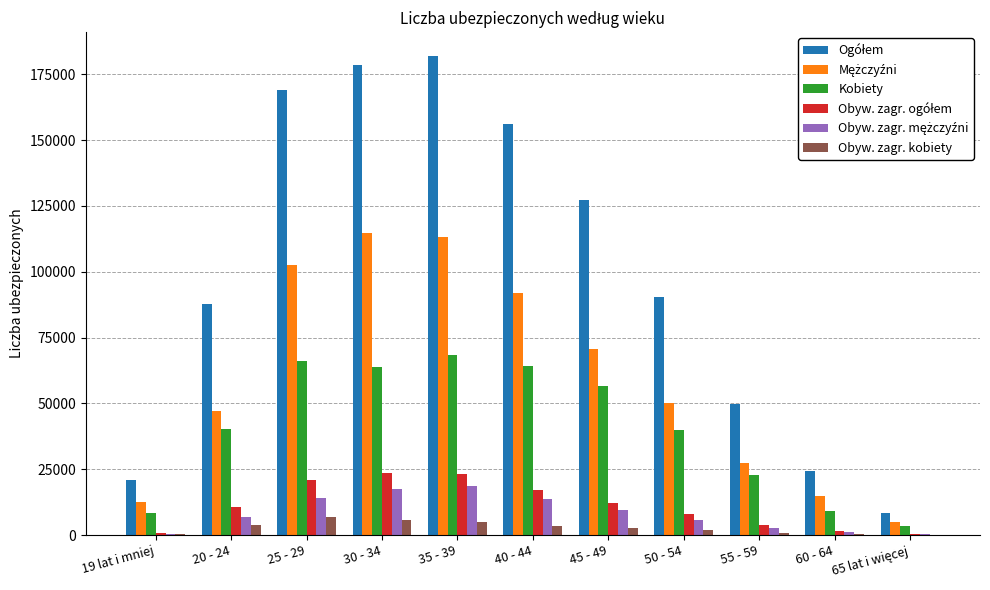

What is the sum of the Obyw. zagr. kobiety values at 50 - 54 and 19 lat i mniej?

2267